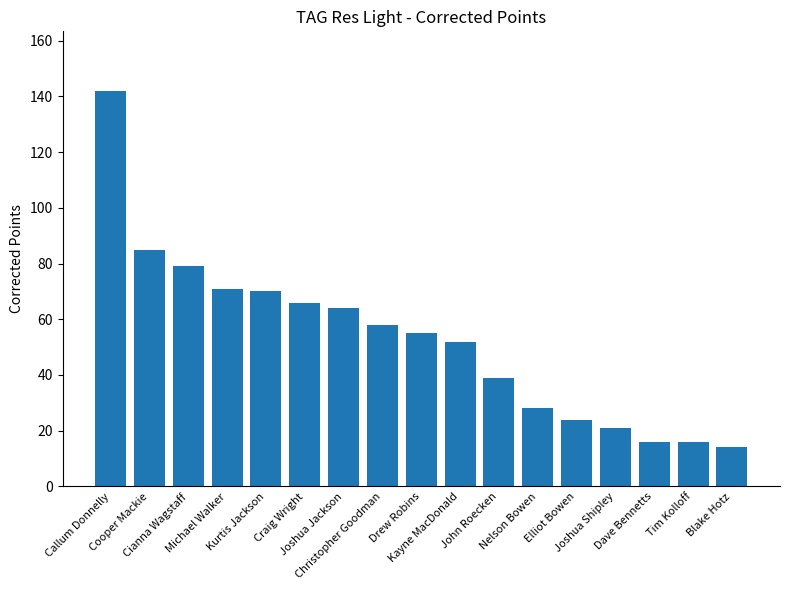

How many values are below 55?

8